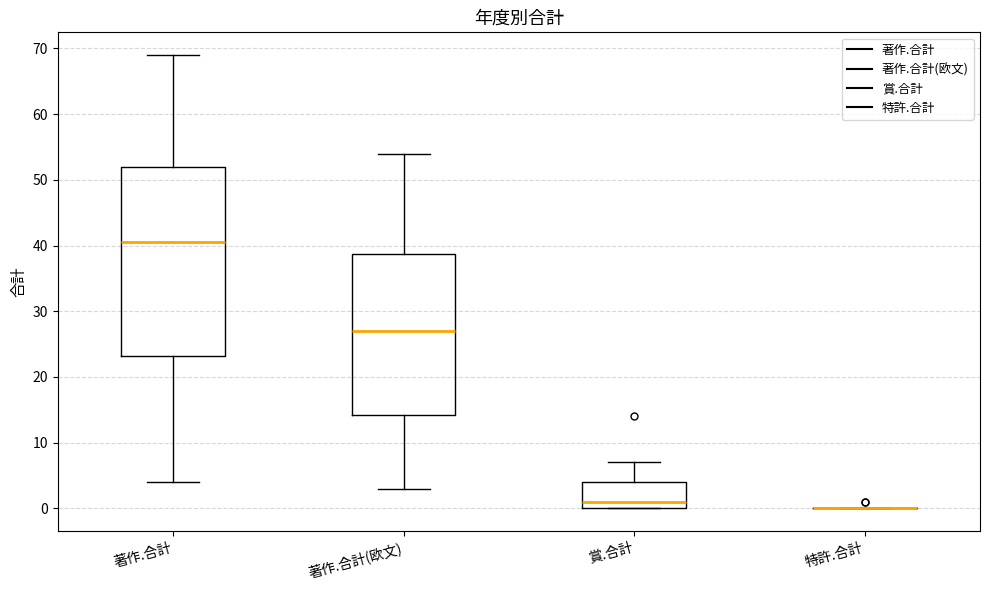

Comparing the boxes themselves (not the whiskers), which one is the tallest?

著作.合計